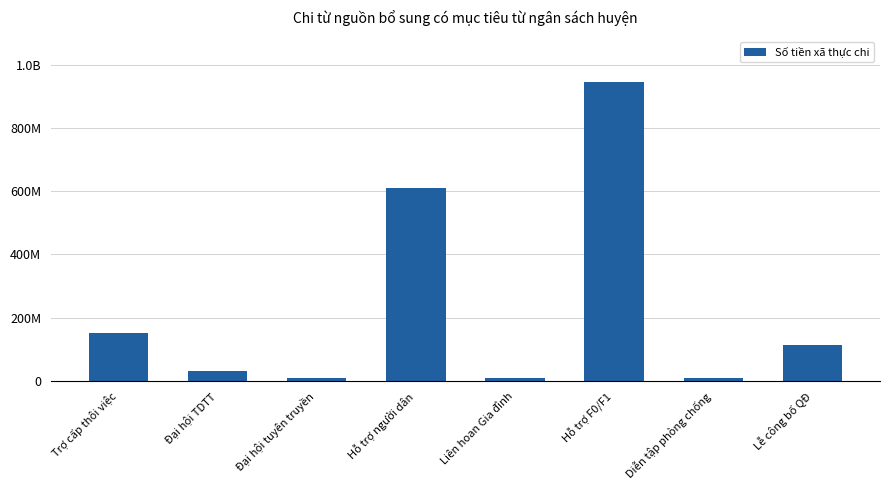

What is the sum of the values at Hỗ trợ người dân and Hỗ trợ F0/F1?

1556904000